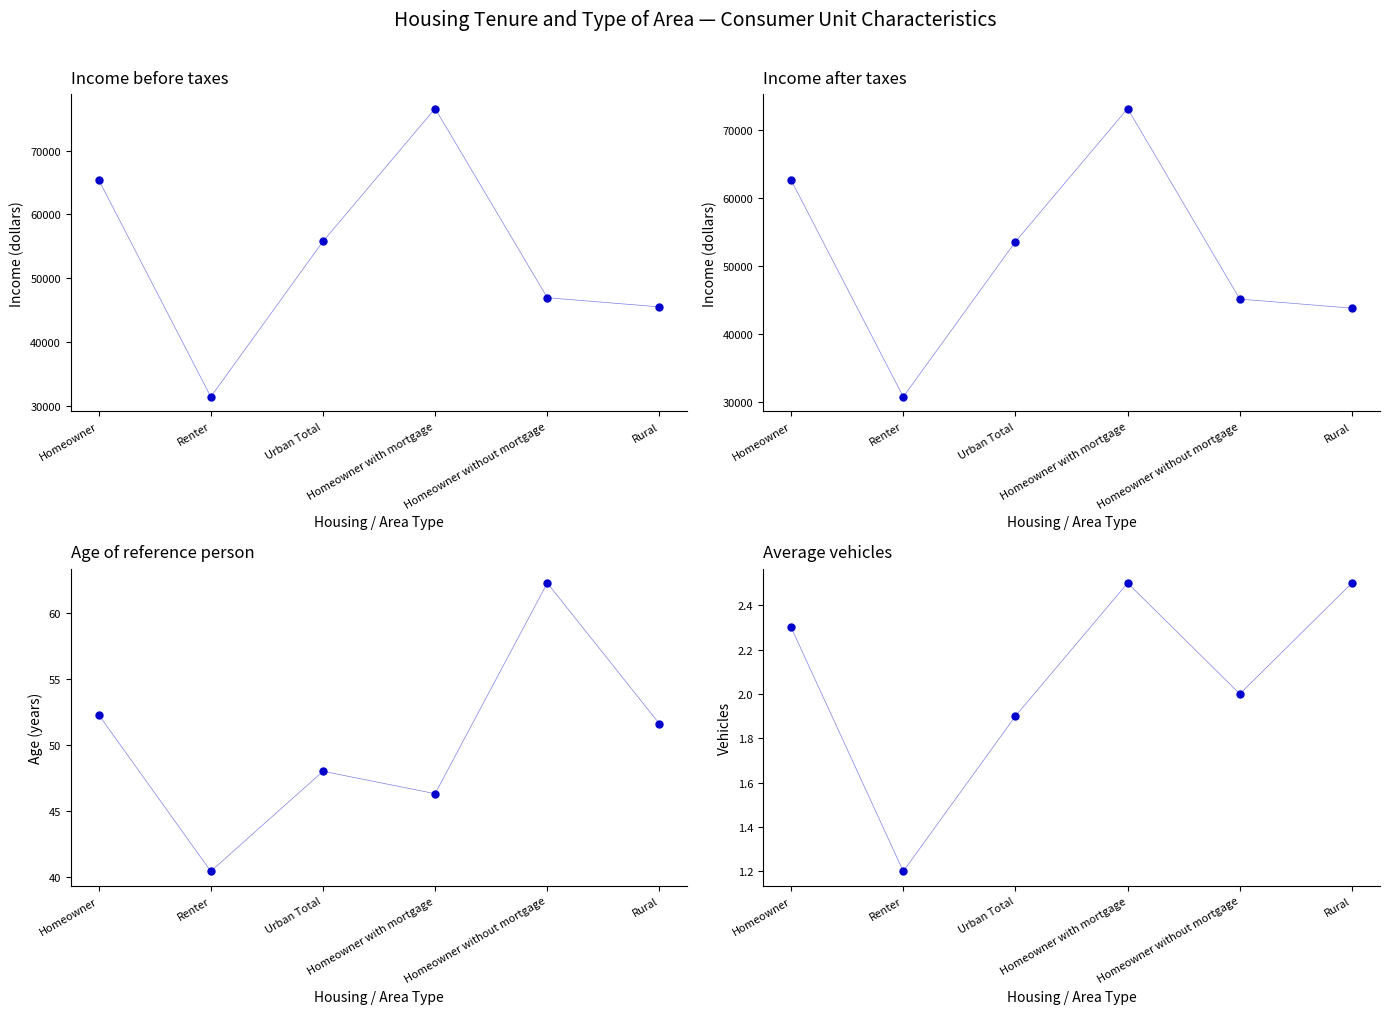

At which category does the chart reach its minimum across all series?

Renter